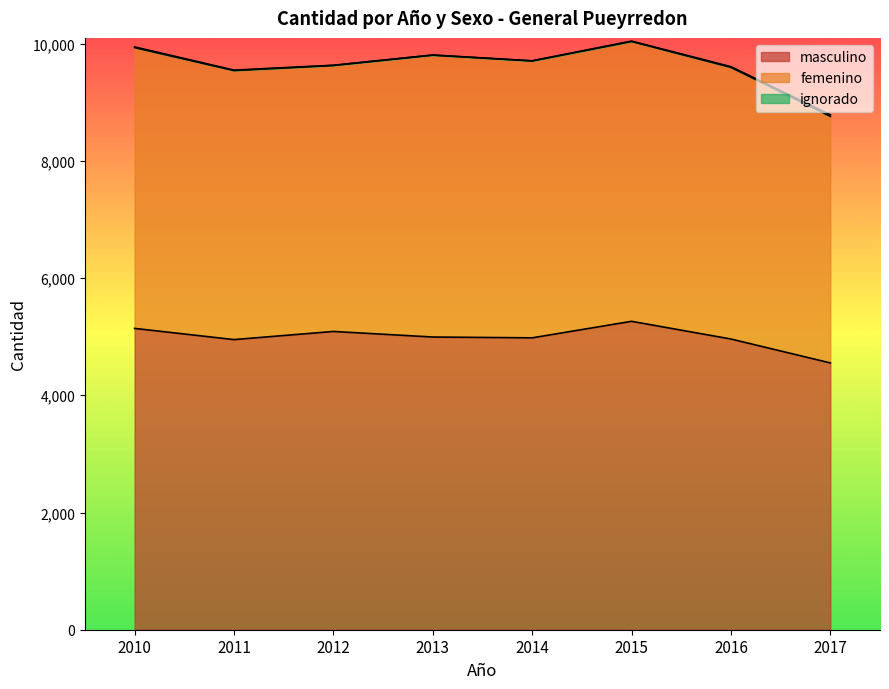

At which category does femenino reach its first local peak?

2013